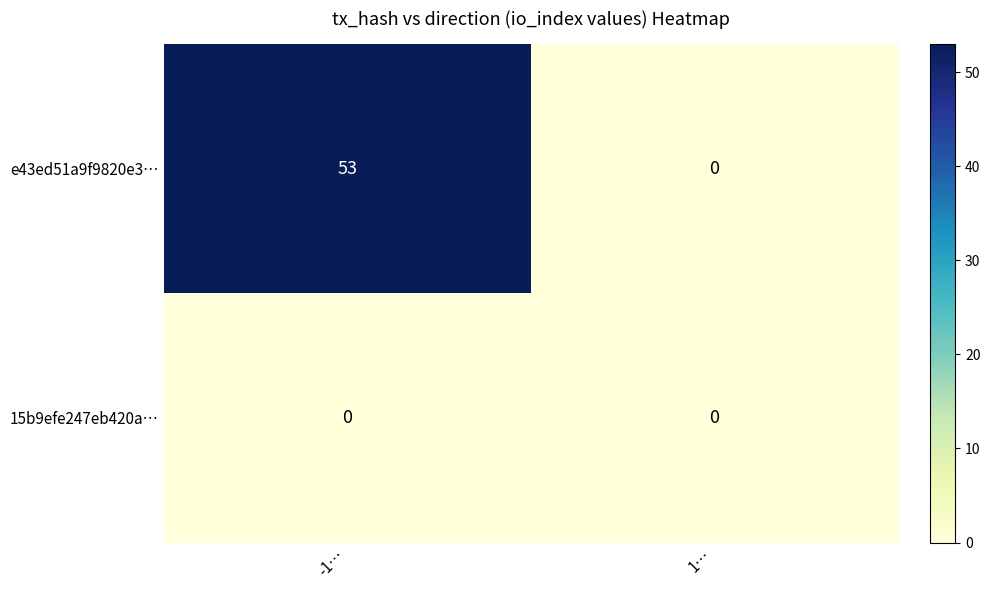

At which category does the chart reach its peak across all series?

-1…